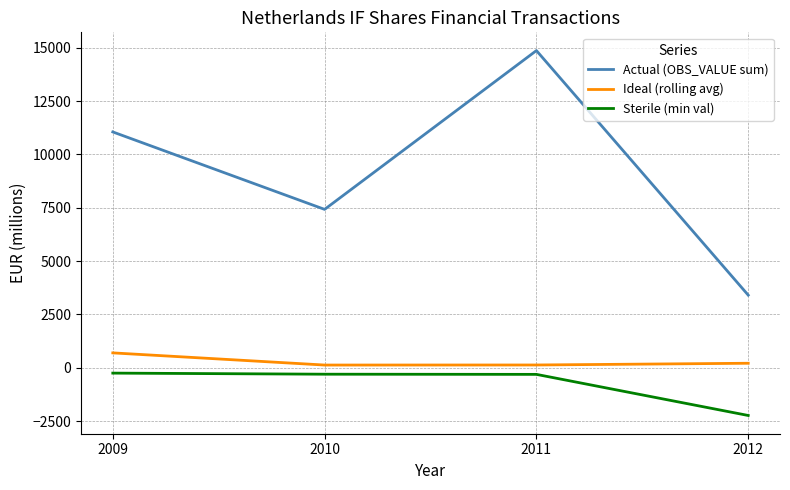

At which label does Ideal (rolling avg) first exceed 214?

2009